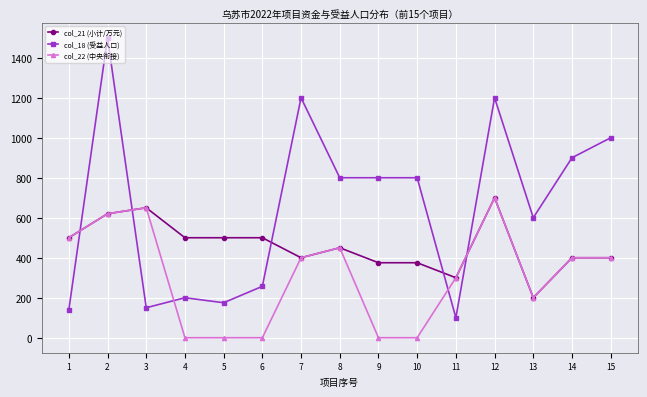

Which label corresponds to the largest value in the chart?

2